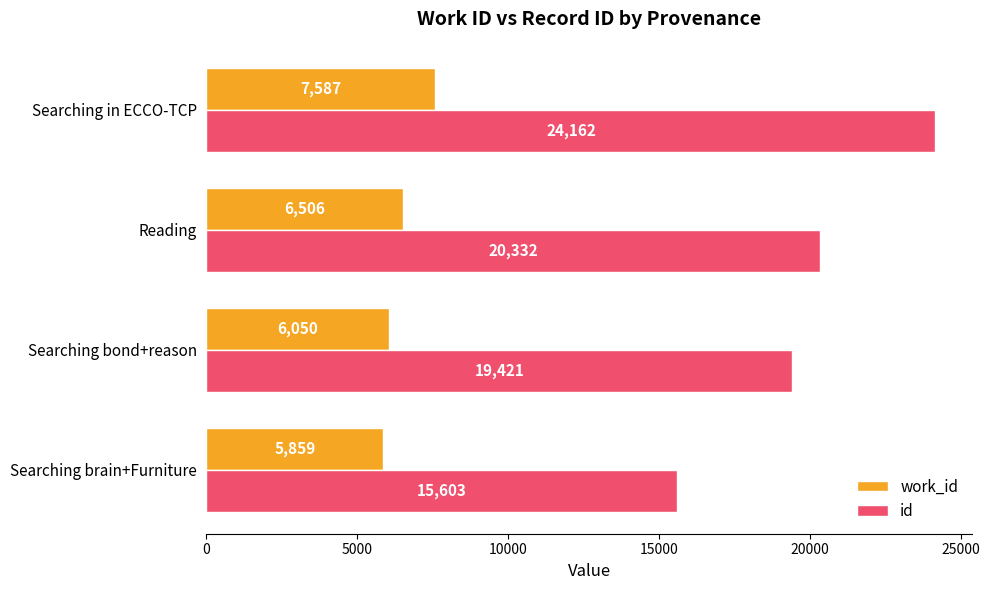

Rank the categories by work_id value from highest to lowest.

Searching in ECCO-TCP, Reading, Searching bond+reason, Searching brain+Furniture